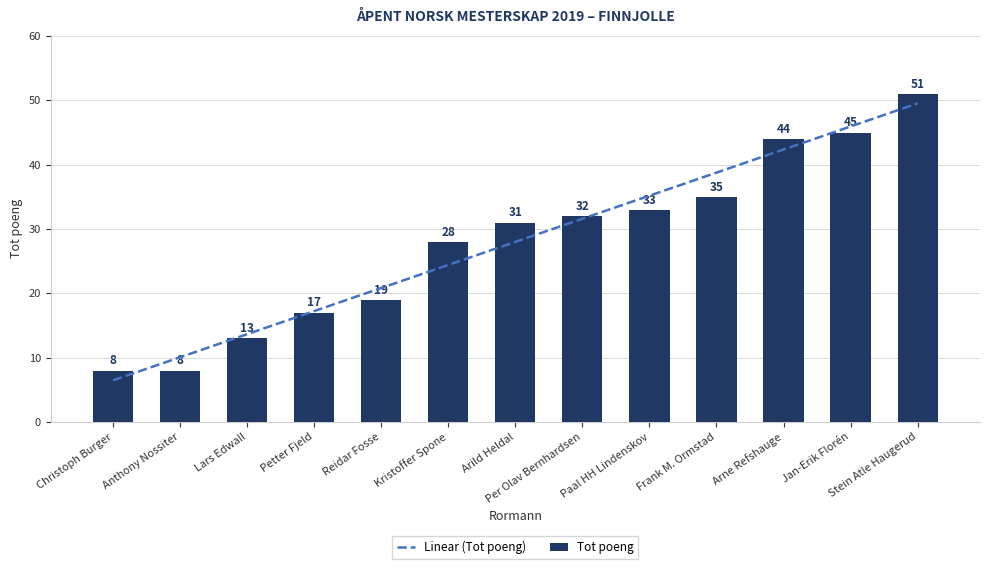

Approximately how many times larger is the value at Paal HH Lindenskov compared to Frank M. Ormstad?

0.9